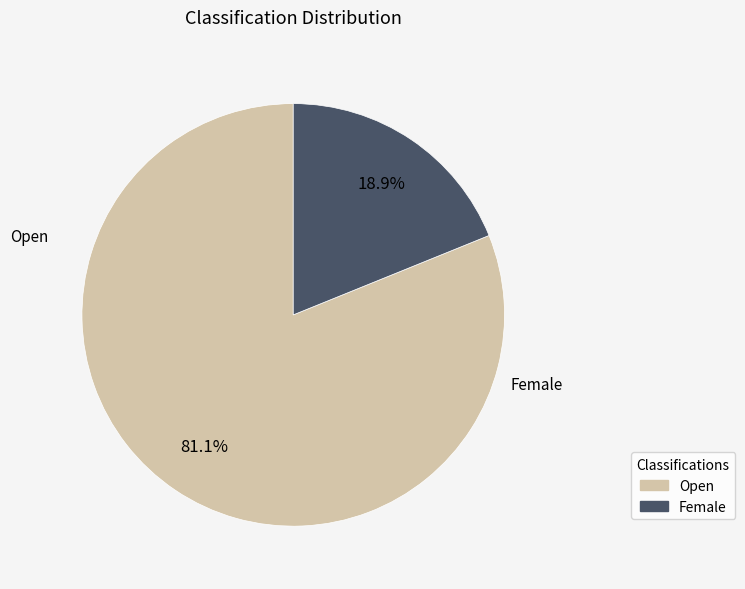

Combined, do Female and Open account for over 50%?

Yes